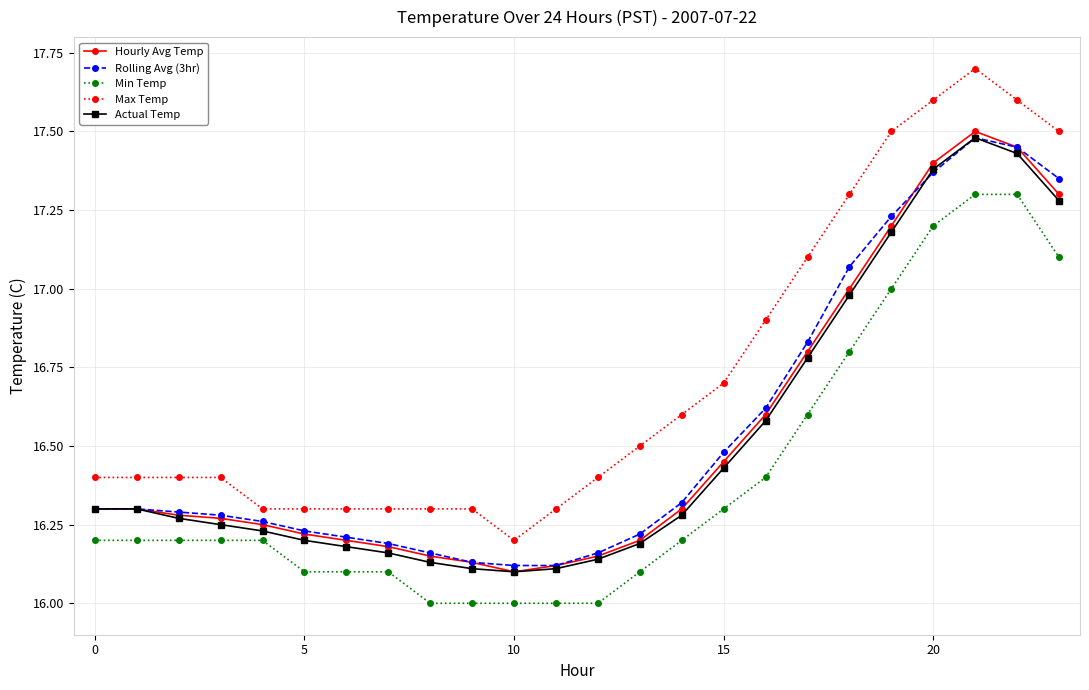

Which series has the widest spread of values?

Max Temp